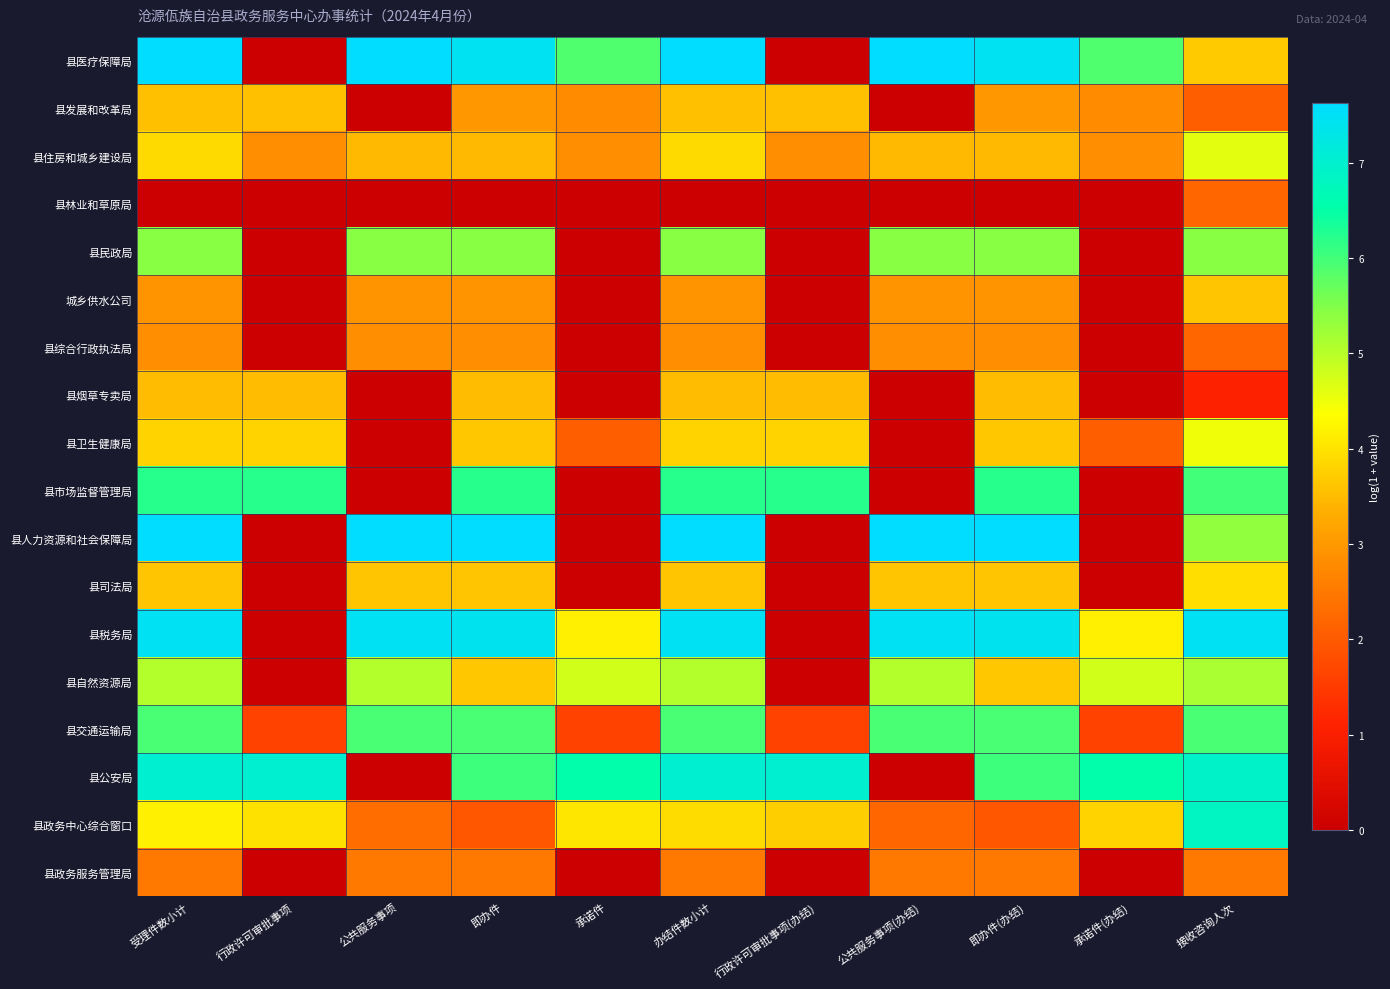

What is the total value across all series at 承诺件(办结)?

34.4